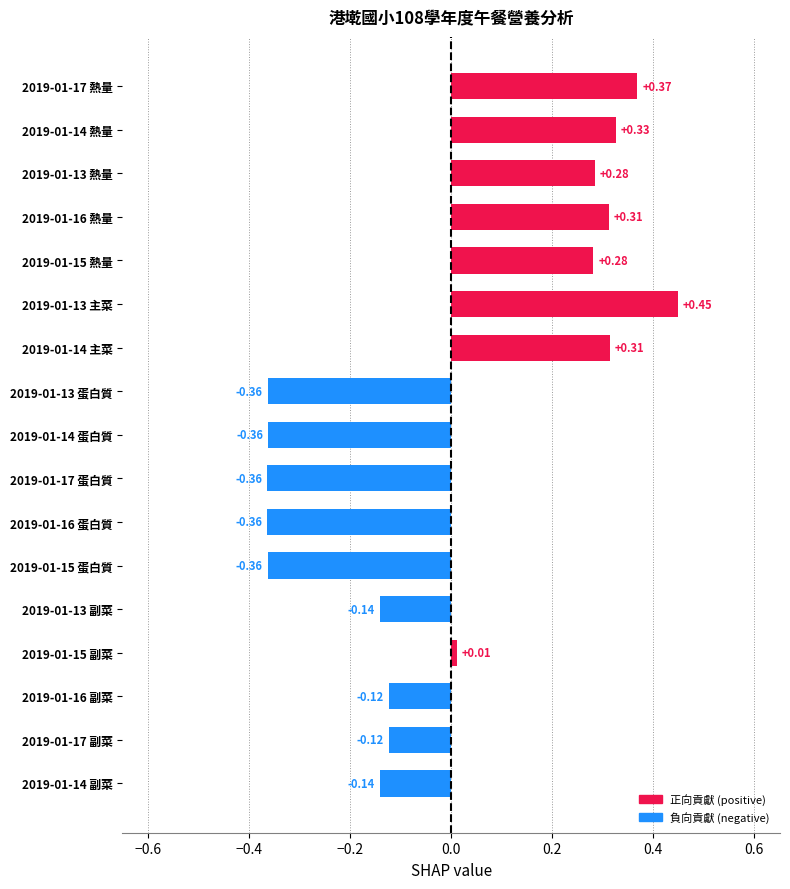

What is the change in value from 2019-01-16 副菜 to 2019-01-17 熱量?

+0.5